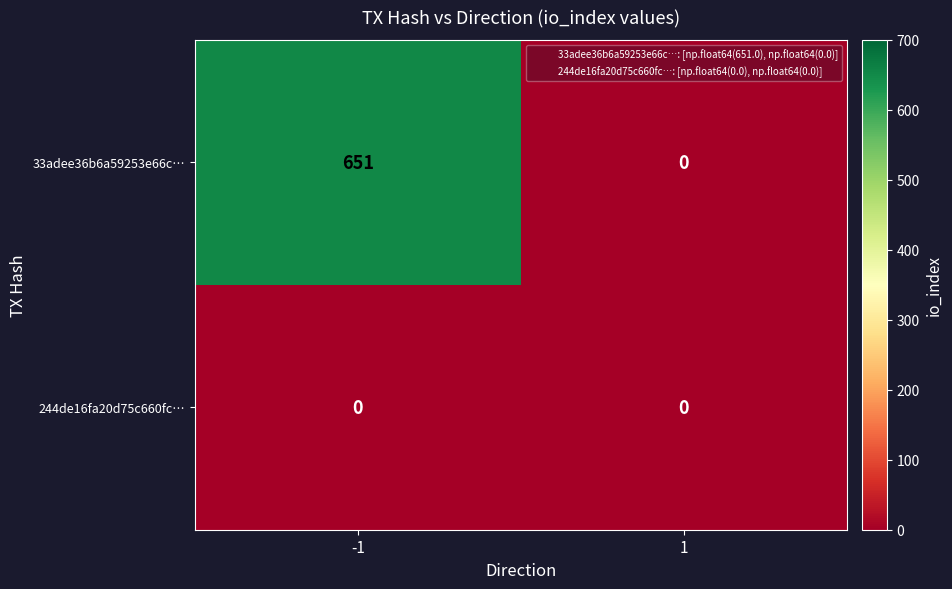

Rank the series by their maximum value, from highest to lowest.

33adee36b6a59253e66c…, 244de16fa20d75c660fc…